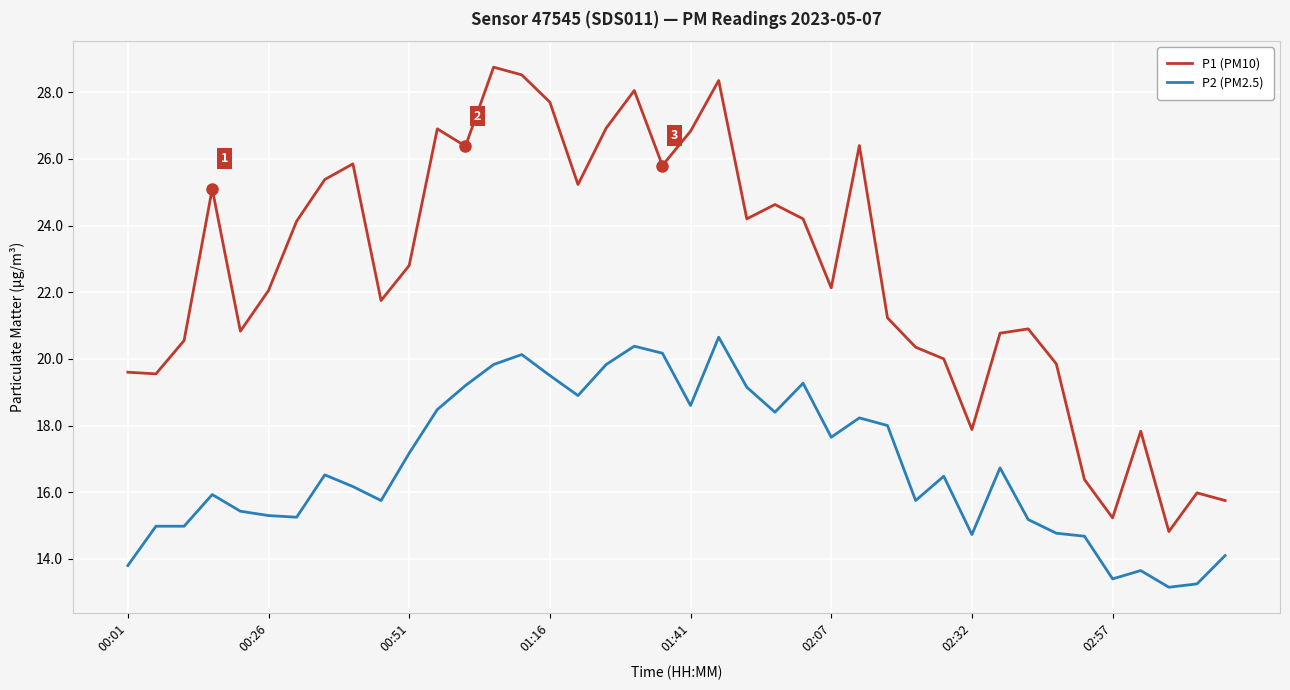

What is the smallest value displayed?

13.2